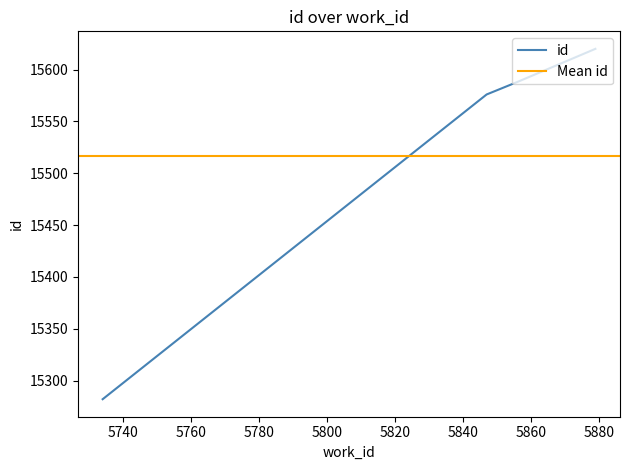

List the labels in order of value, smallest first.

5734, 5847, 5856, 5879